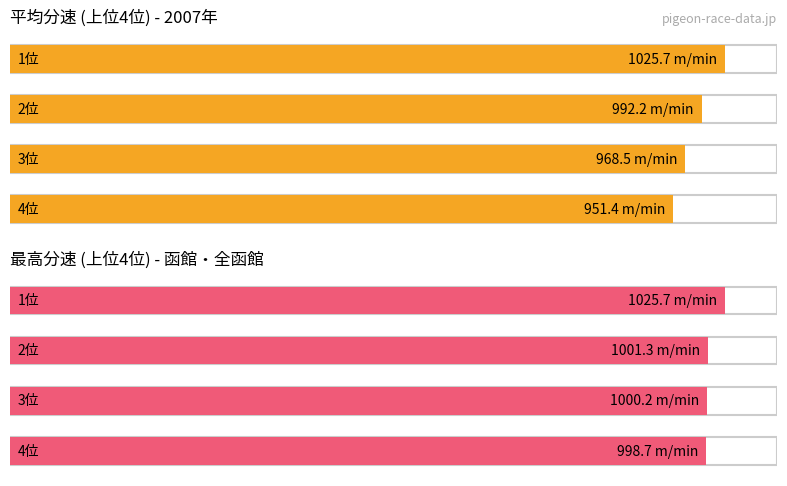

Which series has the largest total across all categories?

max_分速